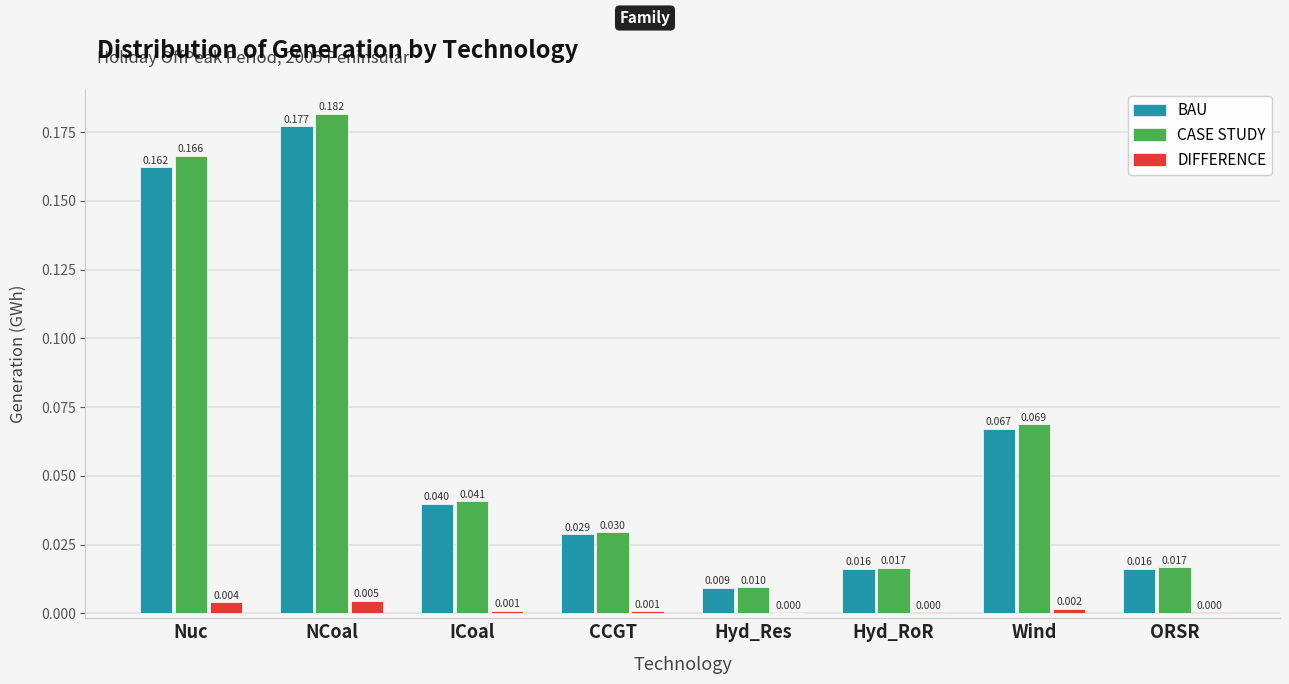

At which category is the sum across all series the highest?

NCoal